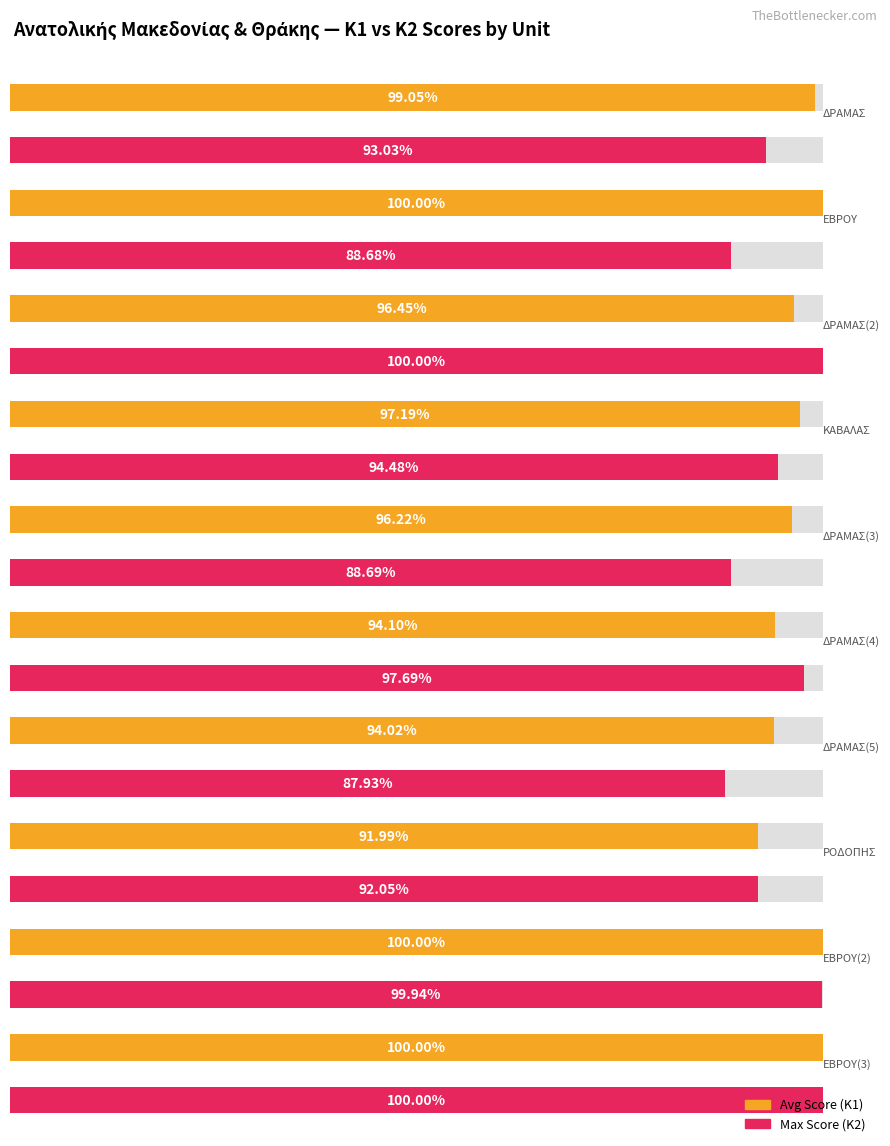

At which label does Avg Score (K1) reach its peak?

ΕΒΡΟΥ